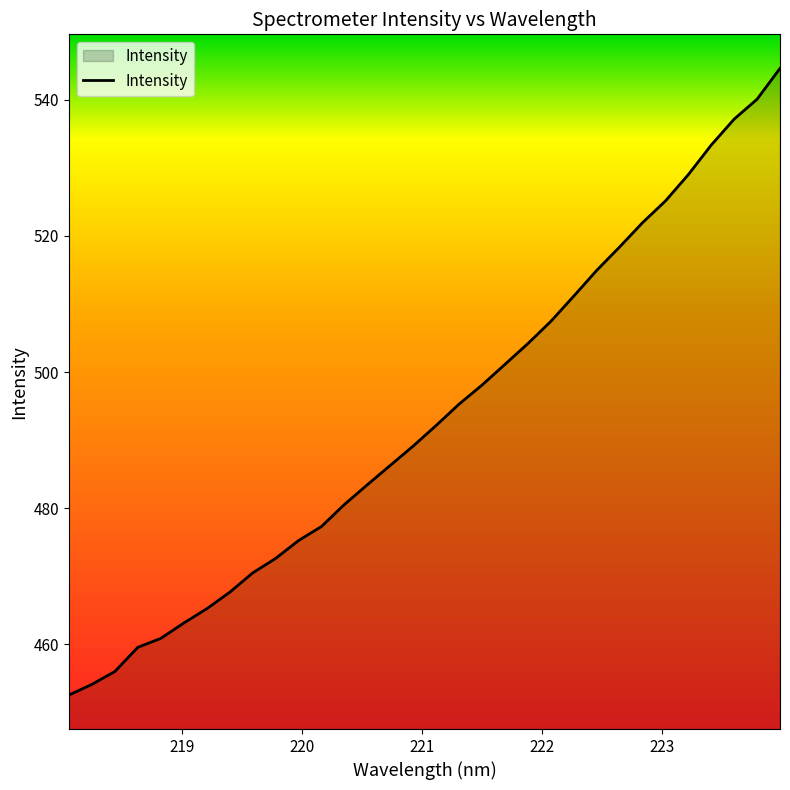

How many values are below 492?

16